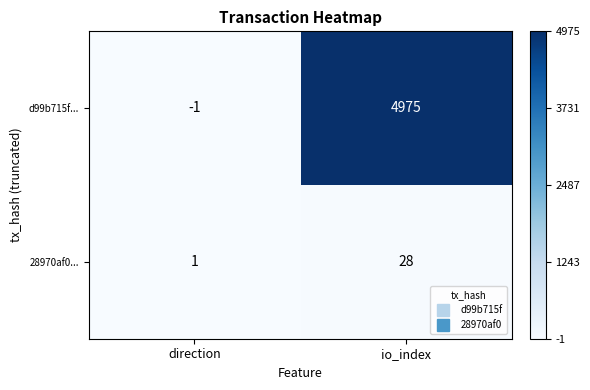

At how many categories does at least one series exceed 903?

1